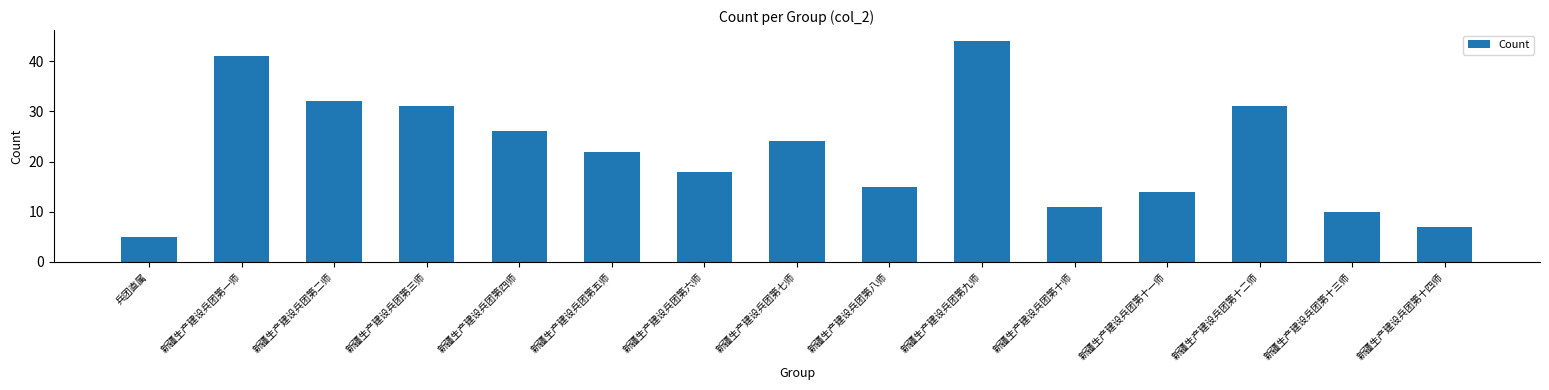

Reading right to left, what are all the values shown in this chart?

新疆生产建设兵团第十四师=7	新疆生产建设兵团第十三师=10	新疆生产建设兵团第十二师=31	新疆生产建设兵团第十一师=14	新疆生产建设兵团第十师=11	新疆生产建设兵团第九师=44	新疆生产建设兵团第八师=15	新疆生产建设兵团第七师=24	新疆生产建设兵团第六师=18	新疆生产建设兵团第五师=22	新疆生产建设兵团第四师=26	新疆生产建设兵团第三师=31	新疆生产建设兵团第二师=32	新疆生产建设兵团第一师=41	兵团直属=5